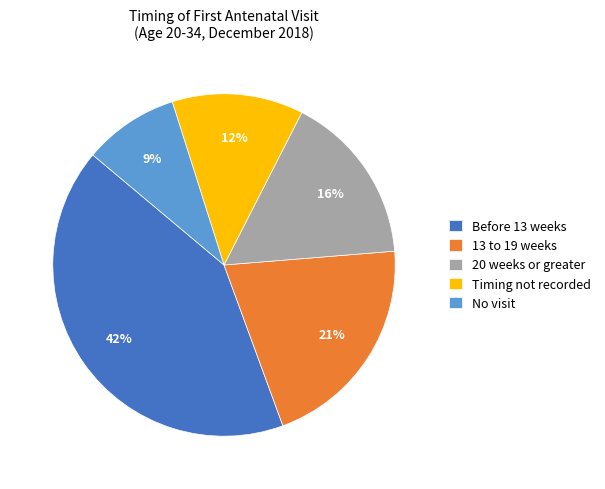

True or false: No visit accounts for 9% of the total.

True